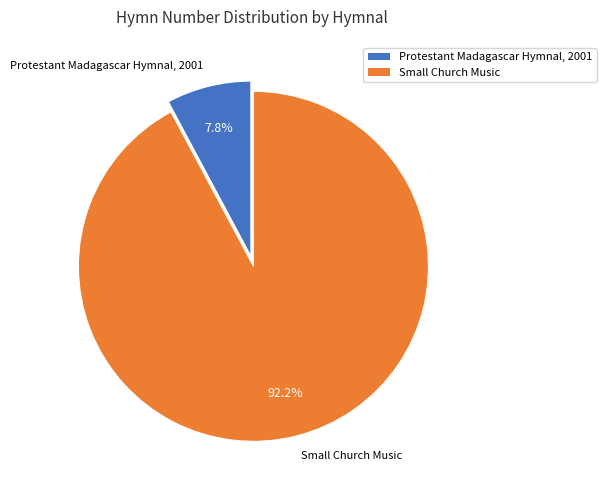

Combined, do Protestant Madagascar Hymnal, 2001 and Small Church Music account for over 50%?

Yes